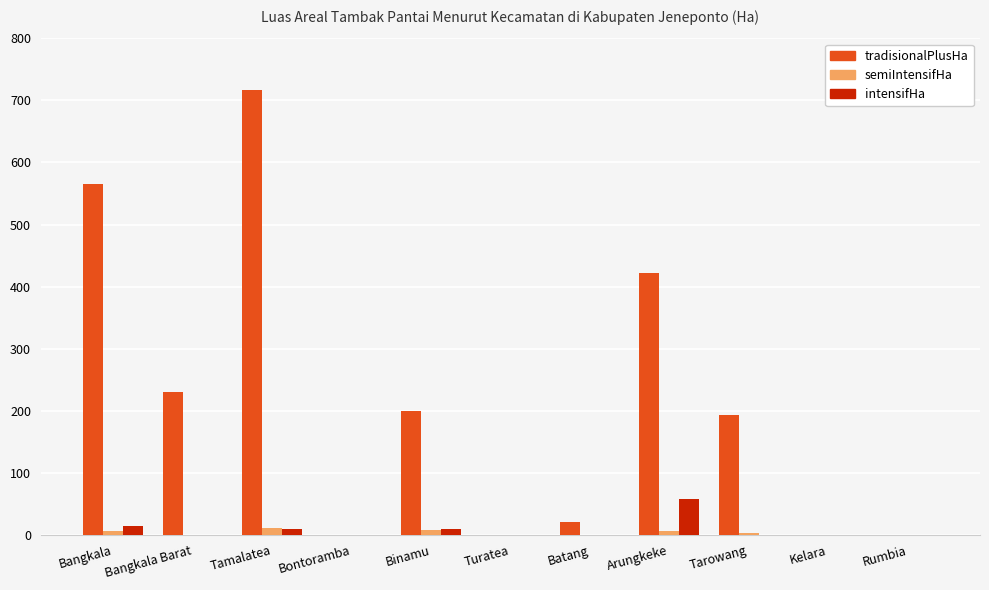

Is it true that tradisionalPlusHa equals 0.0 at Rumbia?

True